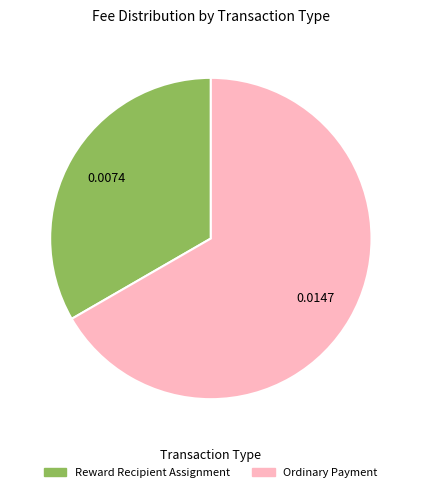

How many slices are in this pie chart?

2